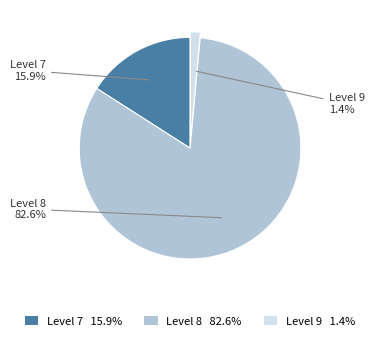

Between Level 8 and Level 9, which is larger?

Level 8